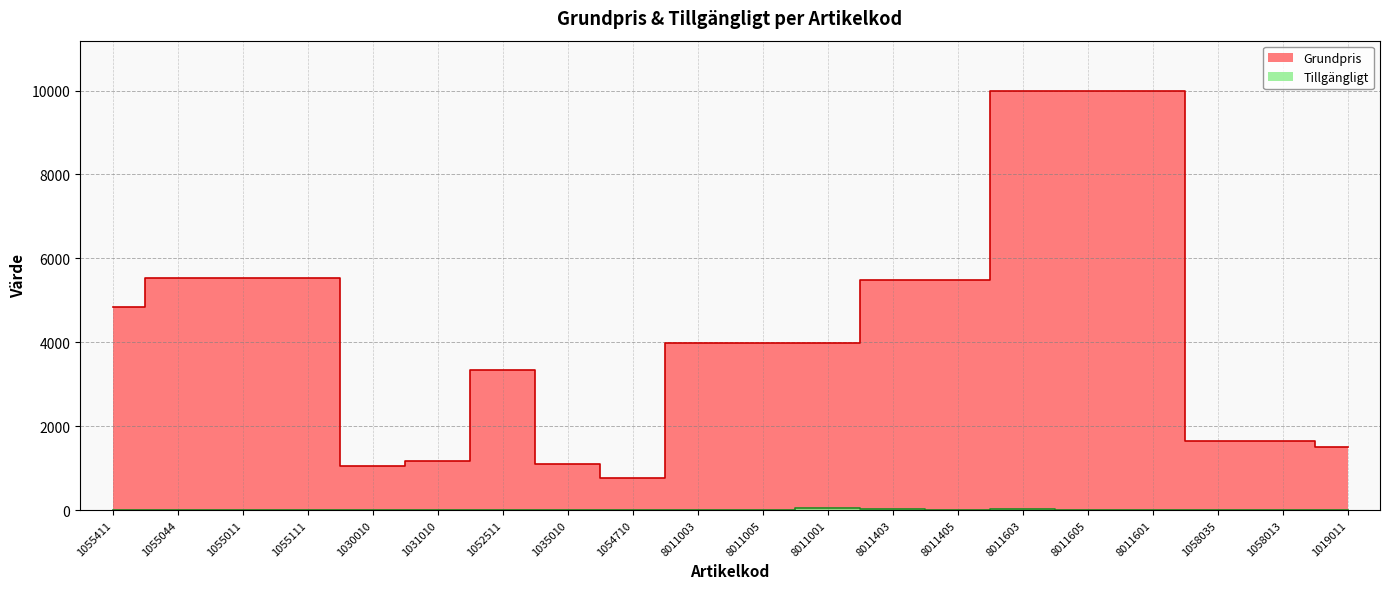

True or false: Grundpris has more than 1 points higher than both neighbors.

False